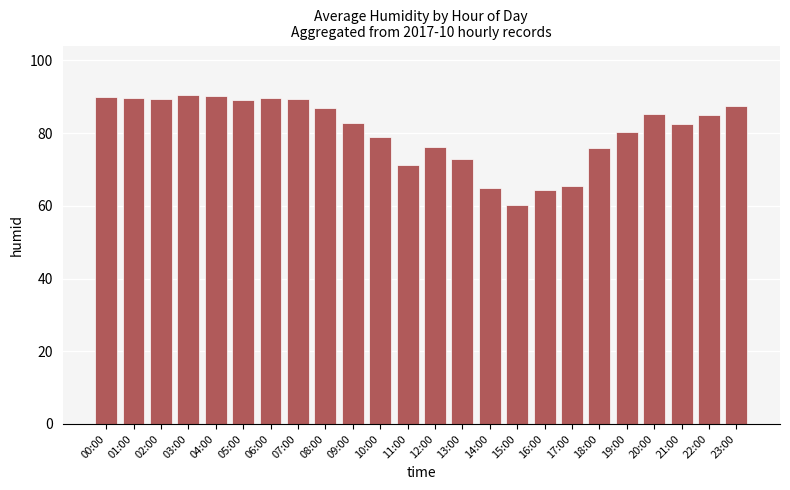

What is the average value?

80.7